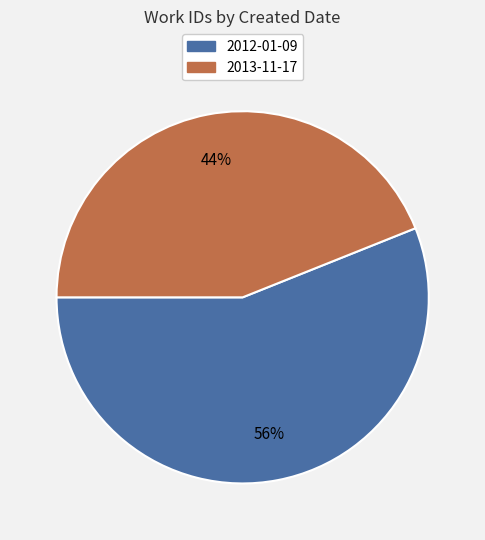

Rank the categories by value from lowest to highest.

2013-11-17, 2012-01-09